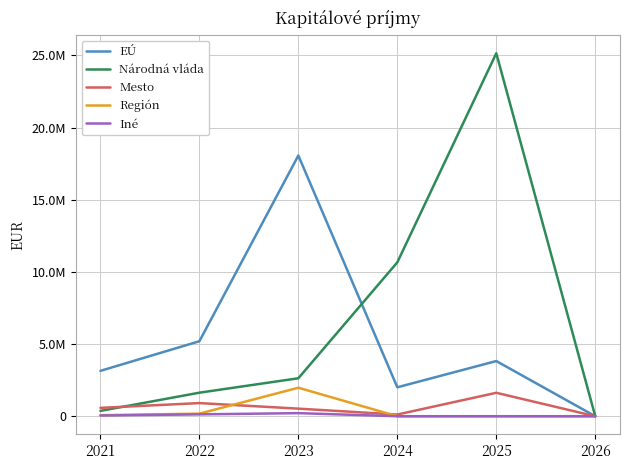

List the labels in order of Iné value, largest first.

2023, 2022, 2021, 2024, 2025, 2026